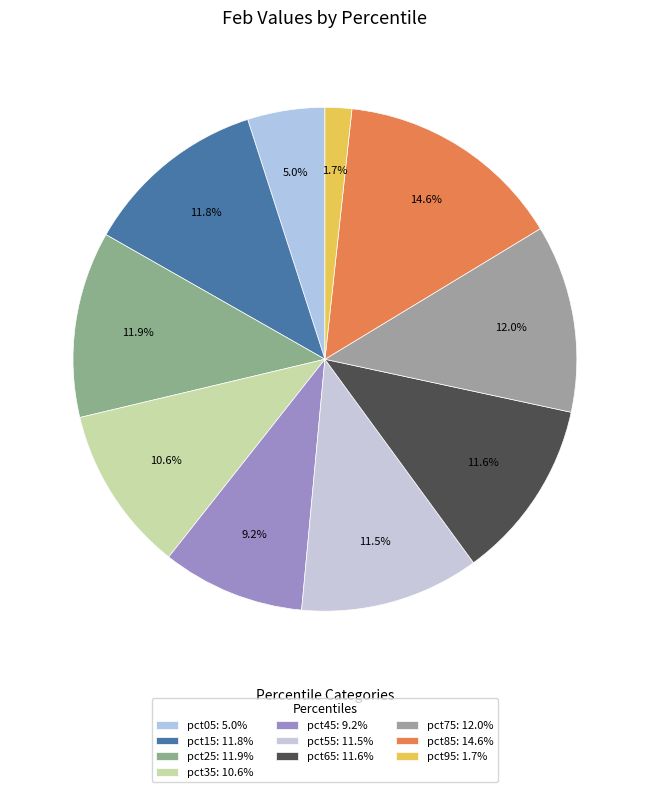

How many slices are in this pie chart?

10